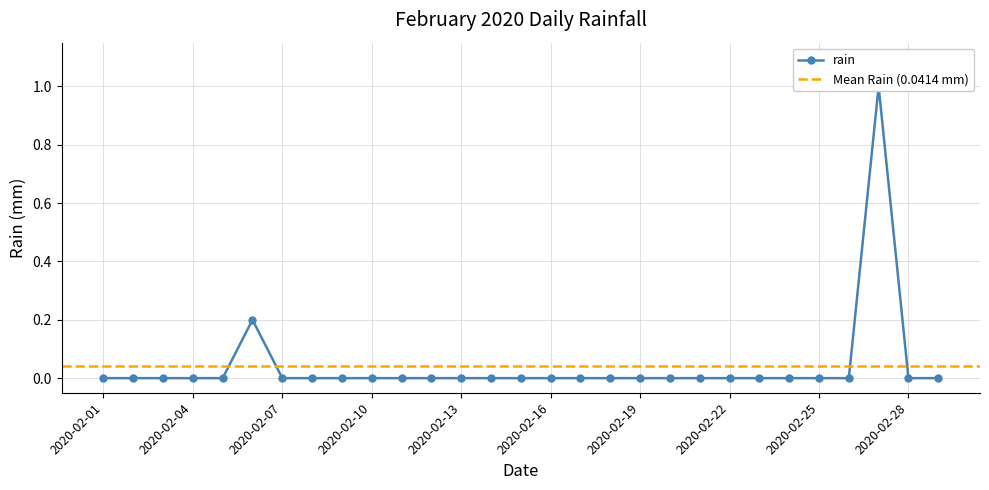

True or false: the data shows 1.0 at 2020-02-27.

True